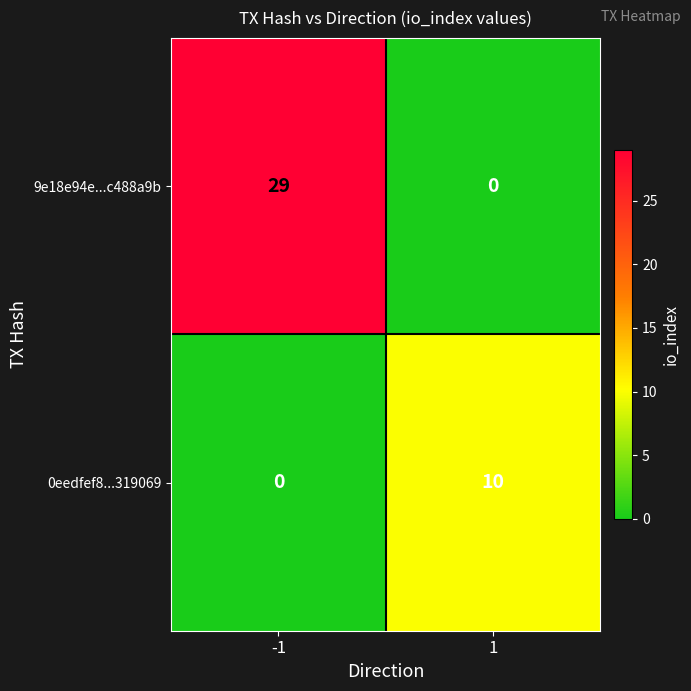

Reading right to left, extract all data points from this chart.

9e18e94e...c488a9b: 0	29
0eedfef8...319069: 10	0